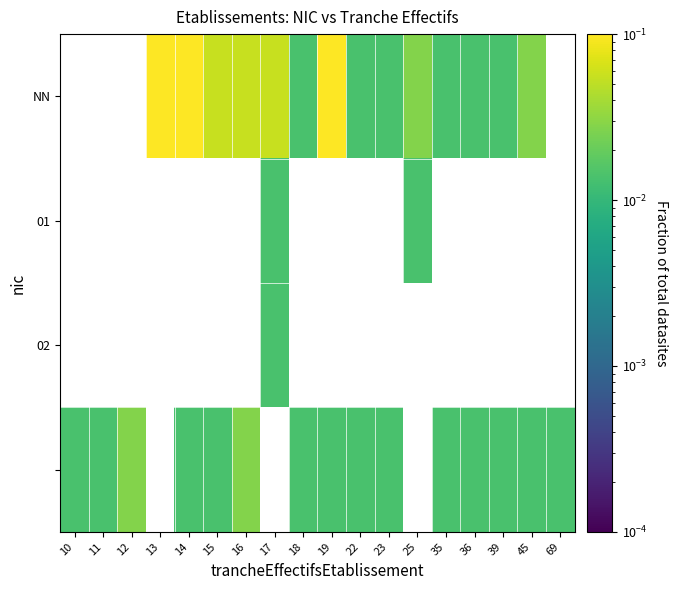

How many data points does each series have?

18